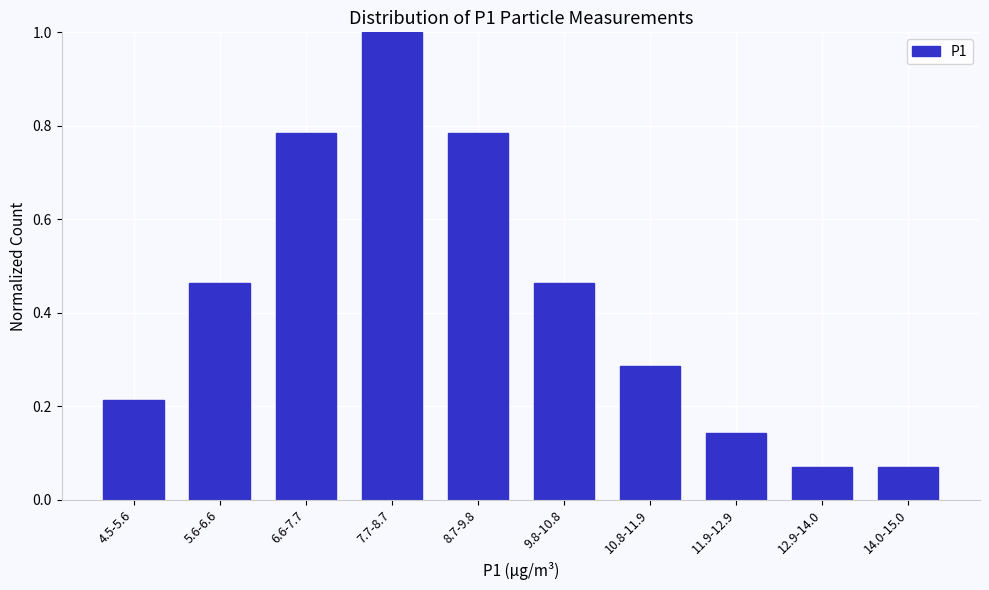

What is the label of the 6th bar from the left?

9.8-10.8